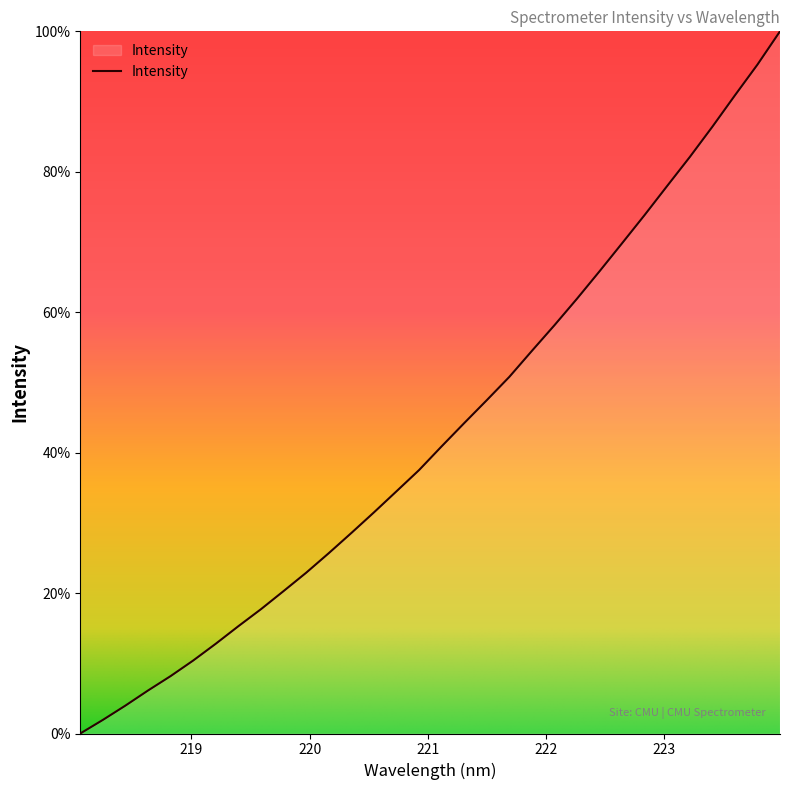

What is the difference between the maximum and minimum values?

100.0